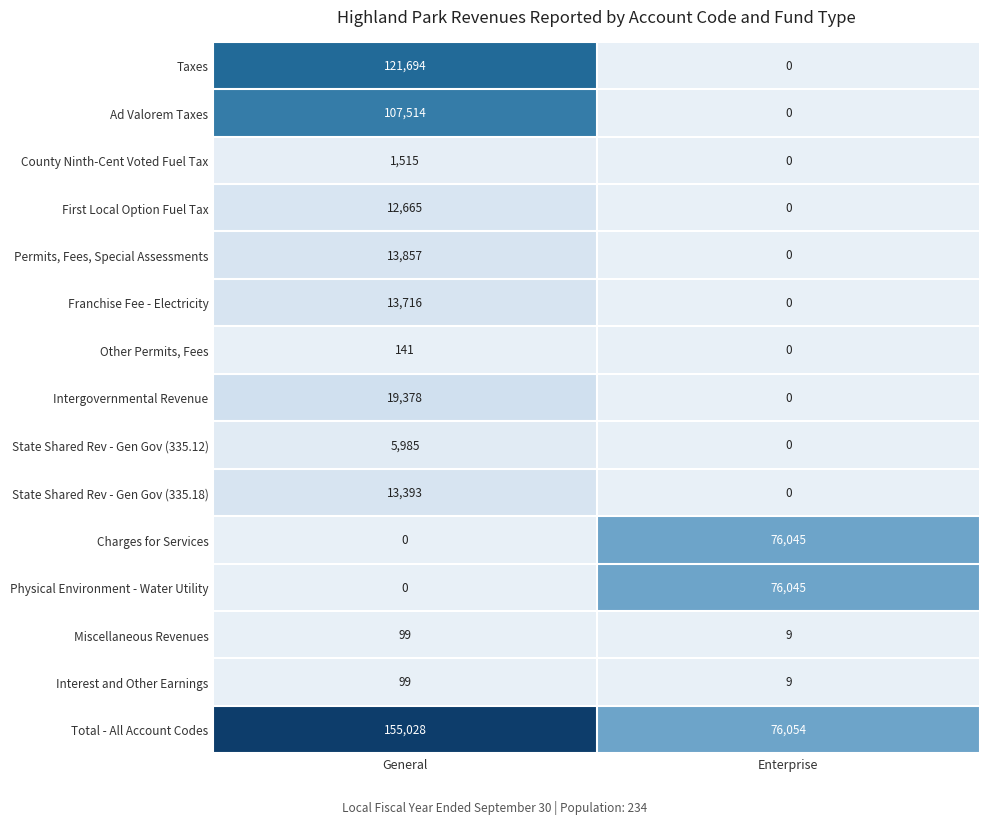

Is the value of Taxes at Enterprise greater than the value of Miscellaneous Revenues at Enterprise?

No